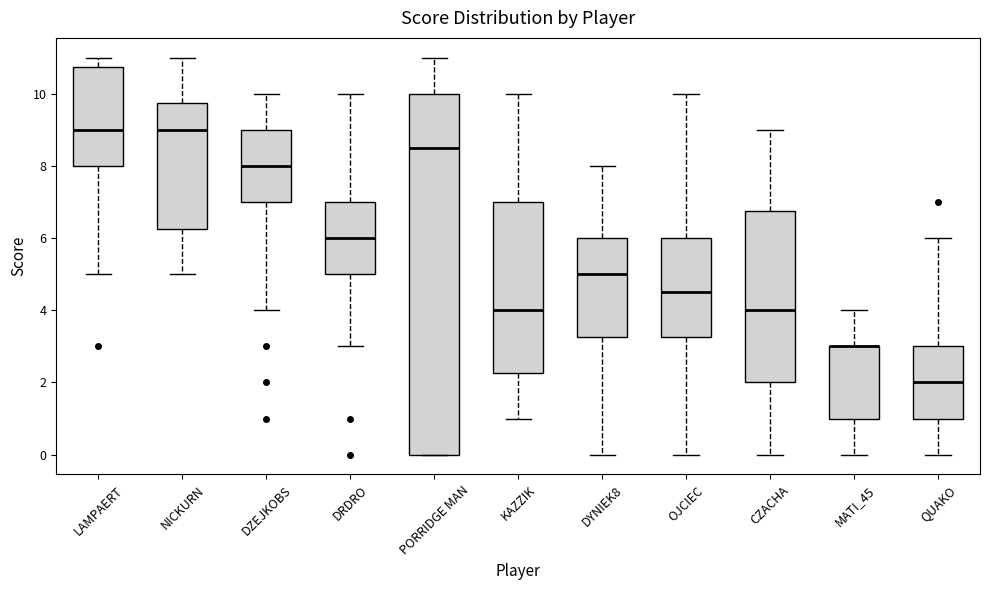

Reading left to right, read every box against the y-axis: the position of its median line, the range the box covers, and the ends of its whiskers. The values are not printed on the chart, so give them approximately, as read against the axis.

LAMPAERT: median 9.0, box 8.0 to 10.8, whiskers 5.0 to 11.0
NICKURN: median 9.0, box 6.2 to 9.8, whiskers 5.0 to 11.0
DZEJKOBS: median 8.0, box 7.0 to 9.0, whiskers 4.0 to 10.0
DRDRO: median 6.0, box 5.0 to 7.0, whiskers 3.0 to 10.0
PORRIDGE MAN: median 8.6, box 0.0 to 10.0, whiskers 0.0 to 11.0
KAZZIK: median 4.0, box 2.2 to 7.0, whiskers 1.0 to 10.0
DYNIEK8: median 5.0, box 3.2 to 6.0, whiskers 0.0 to 8.0
OJCIEC: median 4.6, box 3.2 to 6.0, whiskers 0.0 to 10.0
CZACHA: median 4.0, box 2.0 to 6.8, whiskers 0.0 to 9.0
MATI_45: median 3.0 (drawn on the box's upper edge), box 1.0 to 3.0, whiskers 0.0 to 4.0
QUAKO: median 2.0, box 1.0 to 3.0, whiskers 0.0 to 6.0